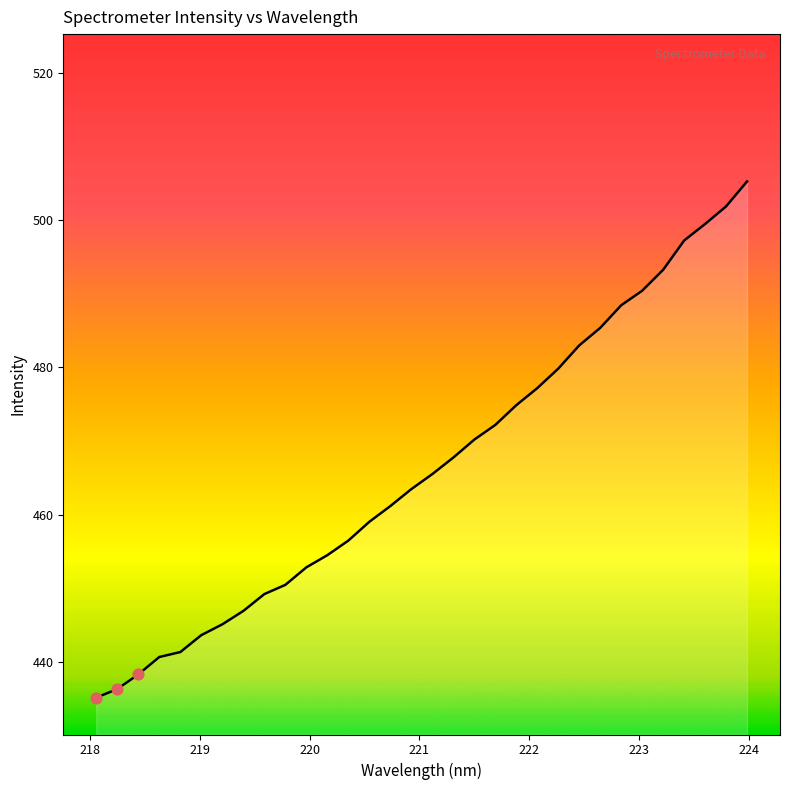

What is the maximum value shown in the chart?

505.2